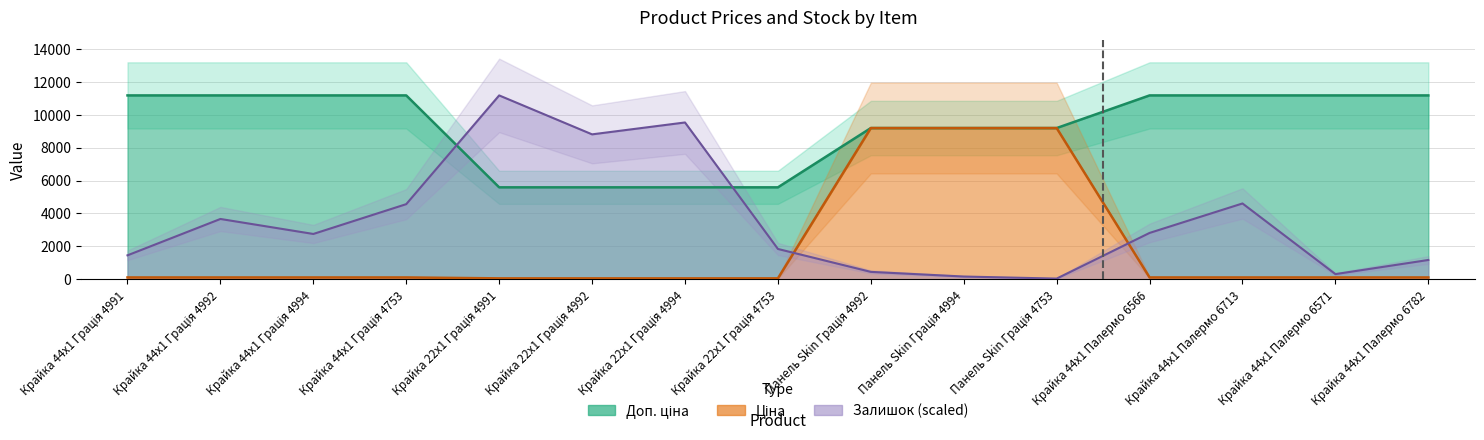

Which category has the lowest value in the Доп. ціна series?

Крайка 22x1 Грація 4991